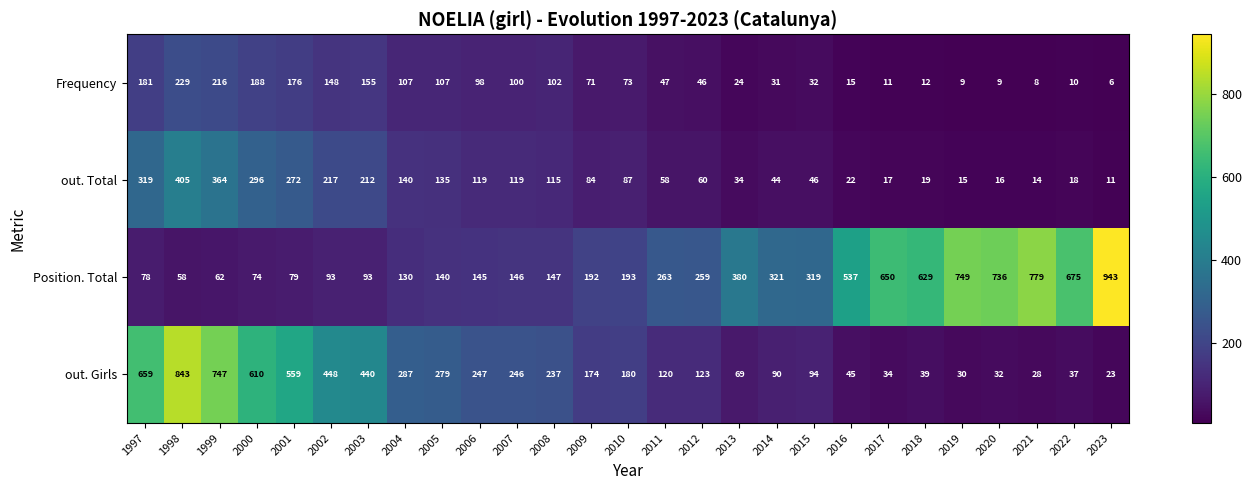

At which category does the chart reach its minimum across all series?

2023